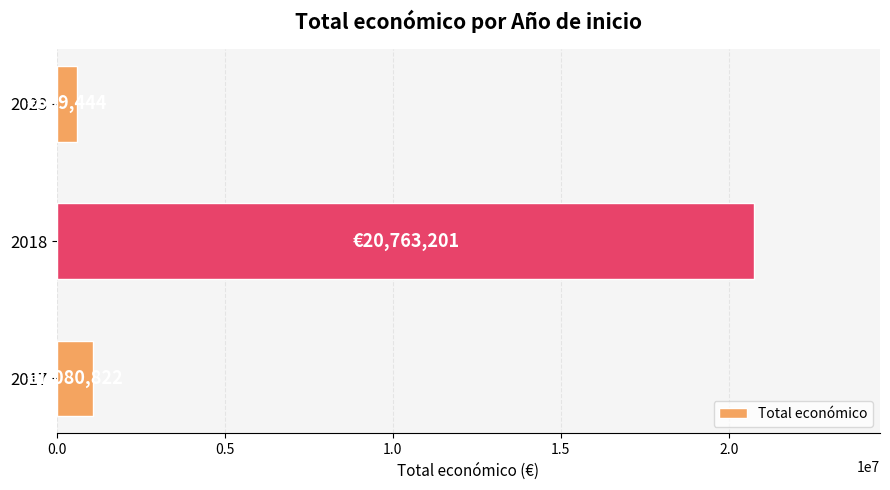

What is the ratio of the value at 2018 to the value at 2017?

19.2